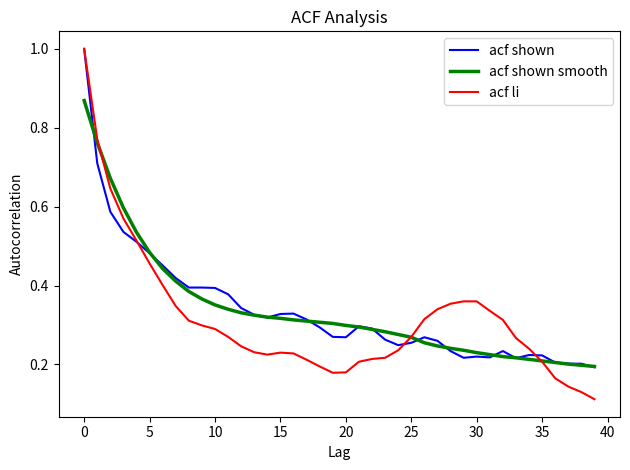

At how many categories does at least one series exceed 0?

40